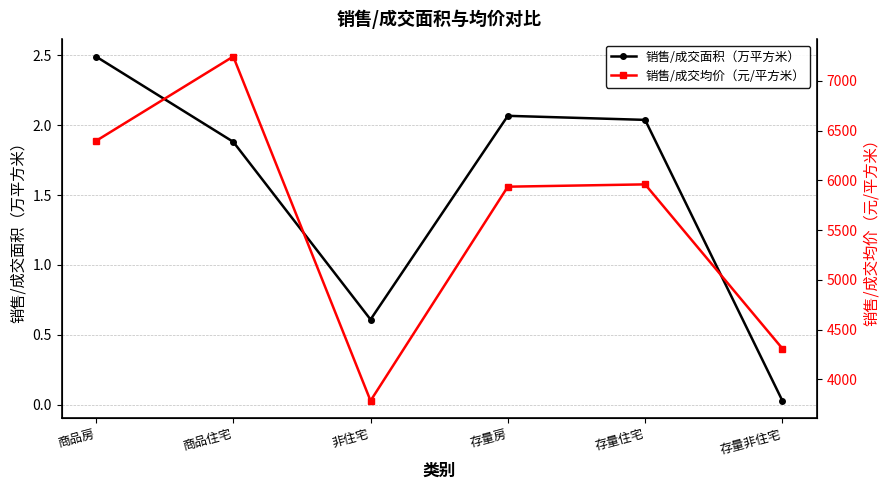

What is the maximum value shown in the chart?

7244.4